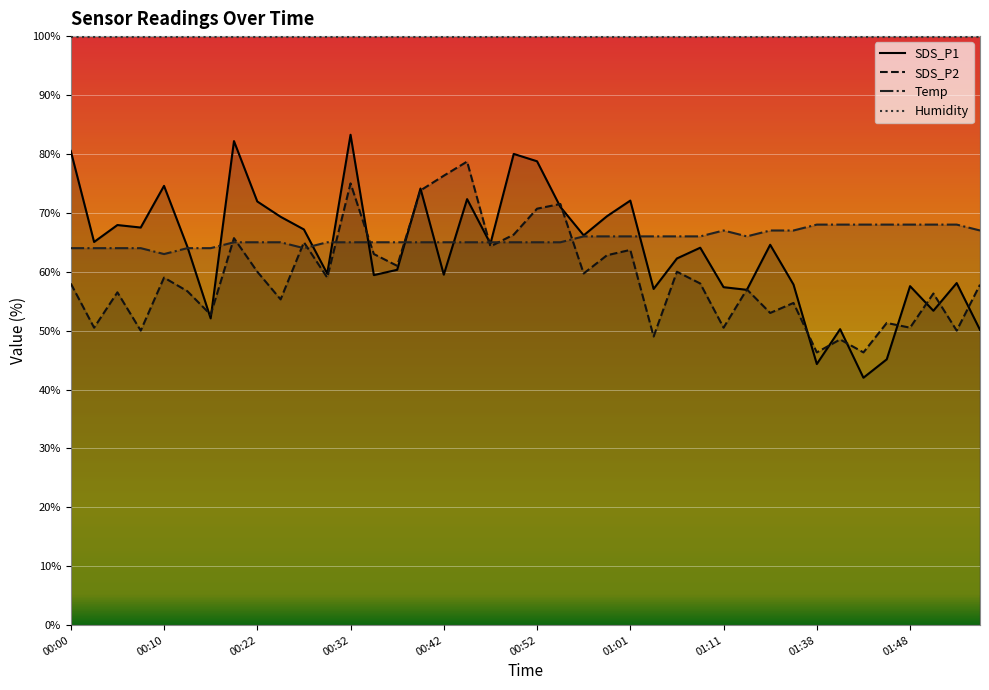

What is the maximum value shown in the chart?

99.9